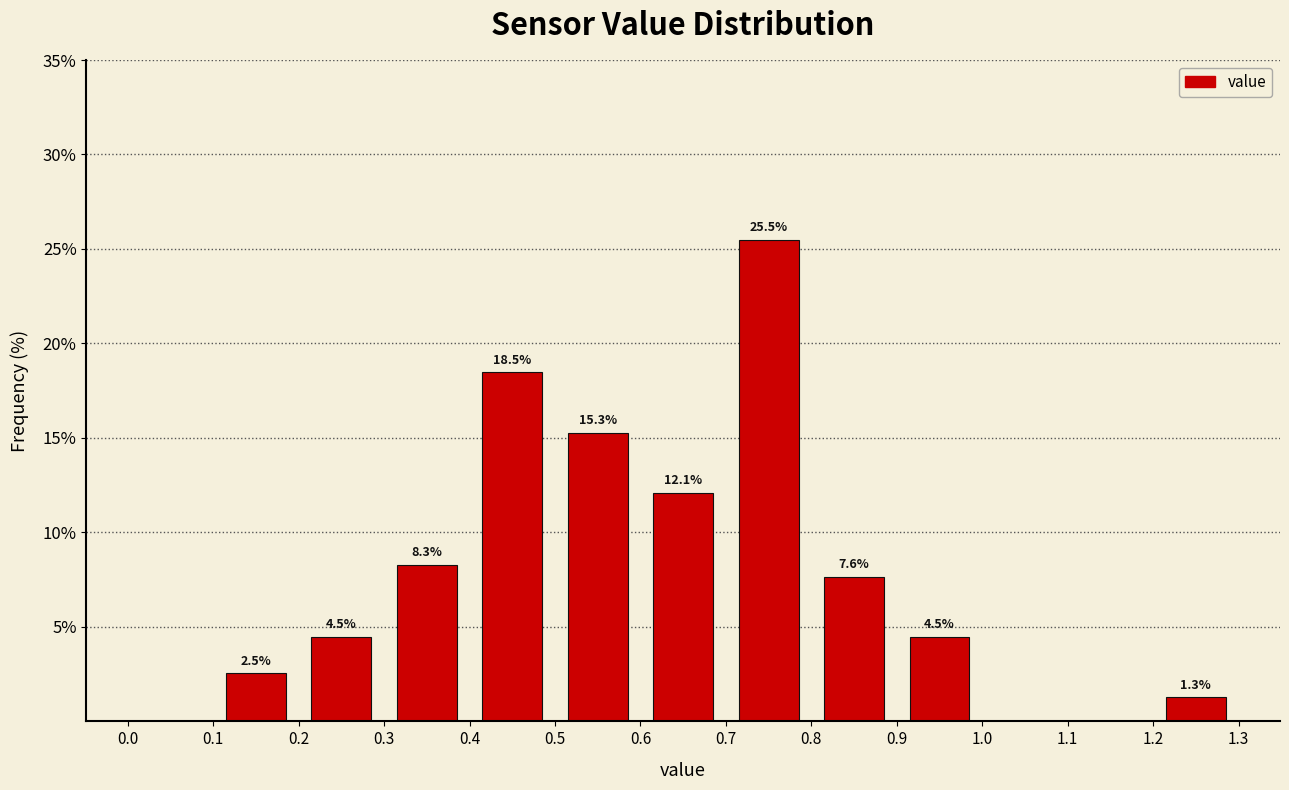

Over which range of the x-axis is the bar tallest?

0.7 to 0.8